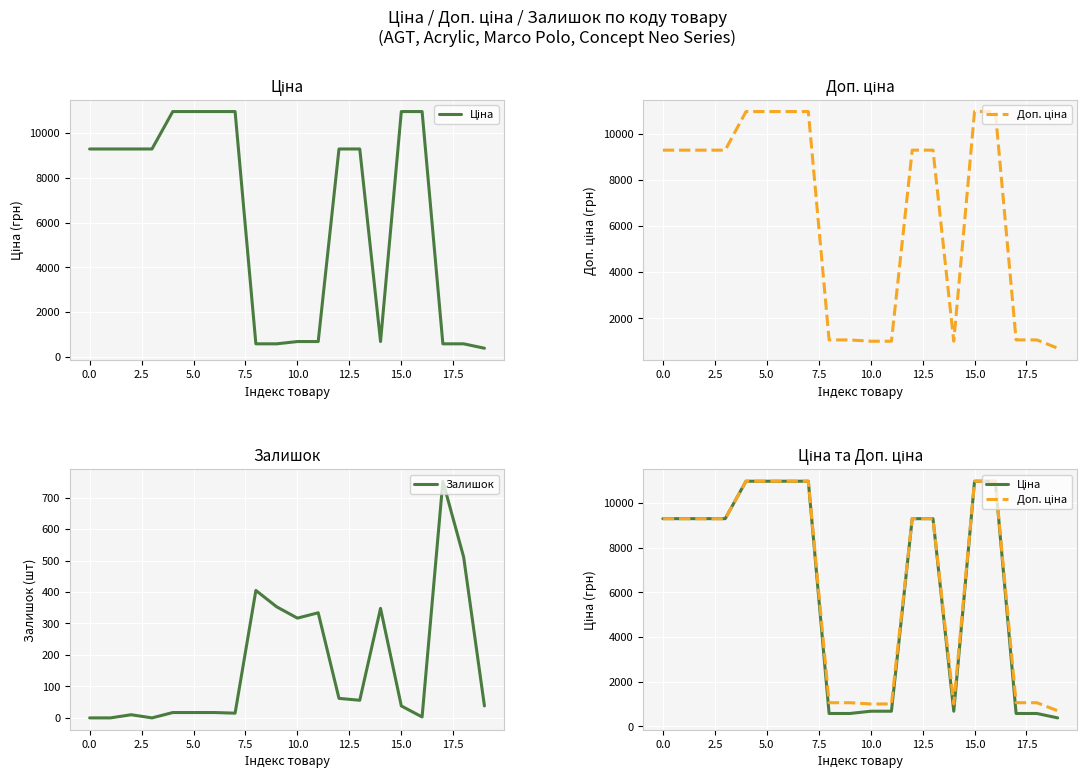

True or false: Ціна has more than 2 points higher than both neighbors.

False